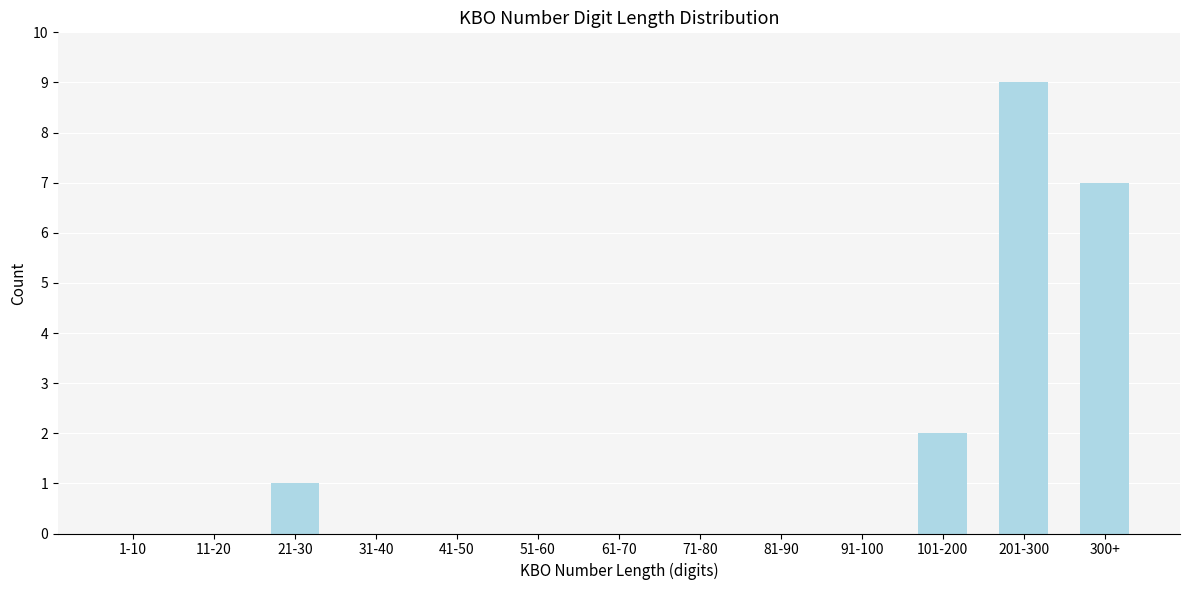

Reading left to right, list all the values displayed in this chart.

1-10=0	11-20=0	21-30=1	31-40=0	41-50=0	51-60=0	61-70=0	71-80=0	81-90=0	91-100=0	101-200=2	201-300=9	300+=7